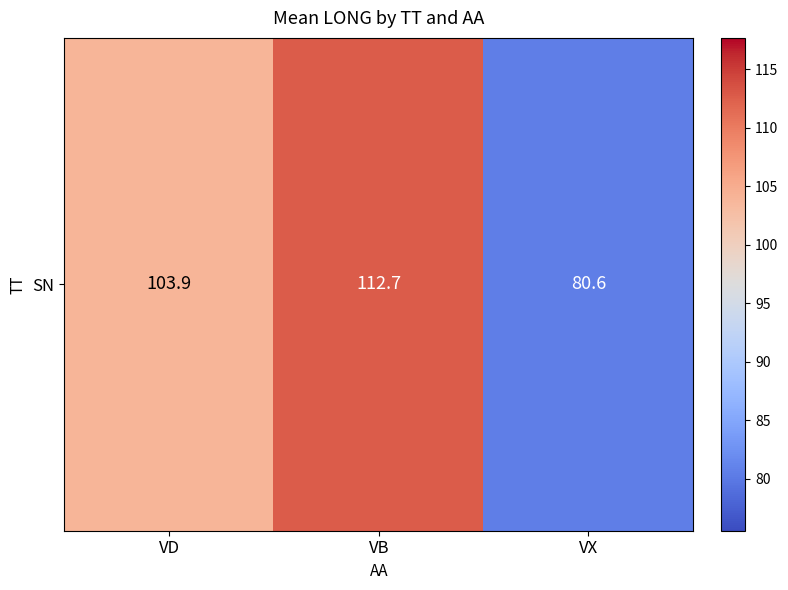

Reading right to left, list all the values displayed in this chart.

80.6	112.7	103.9